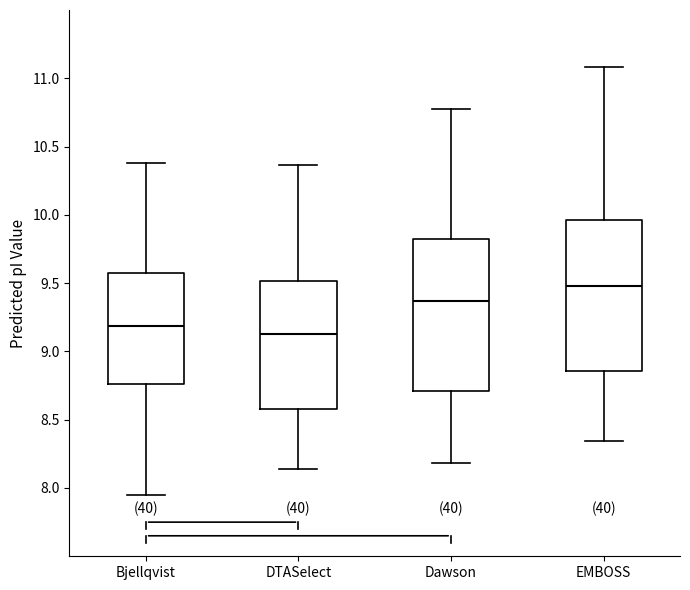

Reading left to right, read every box against the y-axis: the position of its median line, the range the box covers, and the ends of its whiskers. The values are not printed on the chart, so give them approximately, as read against the axis.

Bjellqvist: median 9.20, box 8.75 to 9.60, whiskers 7.95 to 10.40
DTASelect: median 9.15, box 8.60 to 9.50, whiskers 8.15 to 10.35
Dawson: median 9.35, box 8.70 to 9.80, whiskers 8.20 to 10.75
EMBOSS: median 9.50, box 8.85 to 9.95, whiskers 8.35 to 11.10